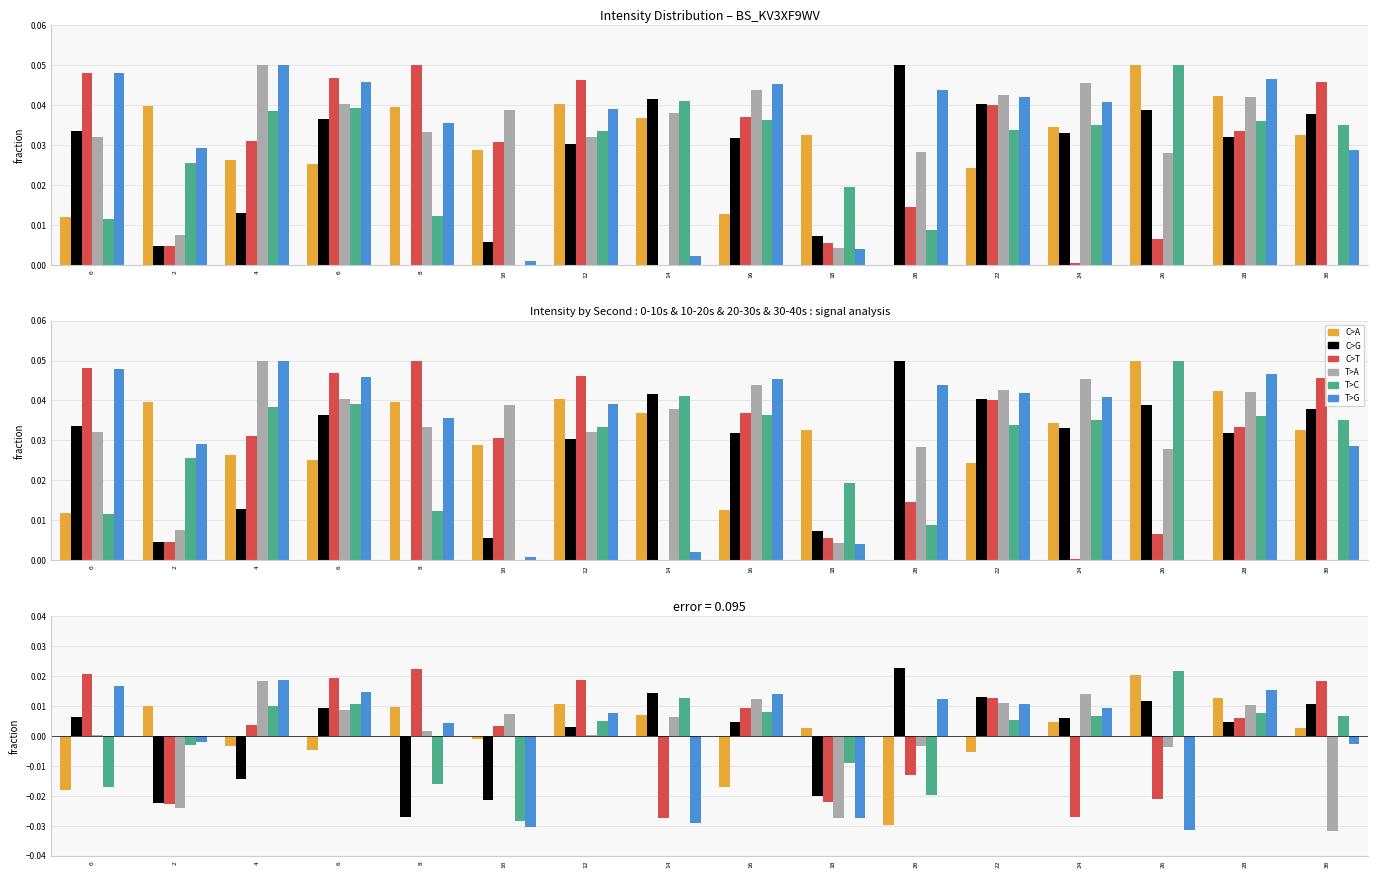

The value of T>C at 30 is 0.0. True or false?

True